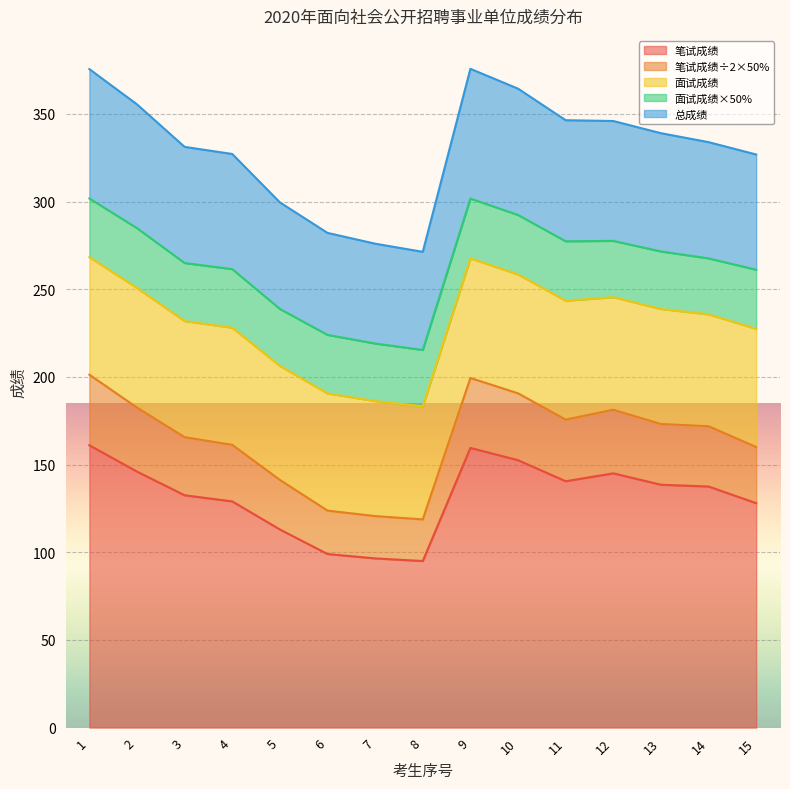

True or false: 总成绩 and 笔试成绩 cross at least once.

False